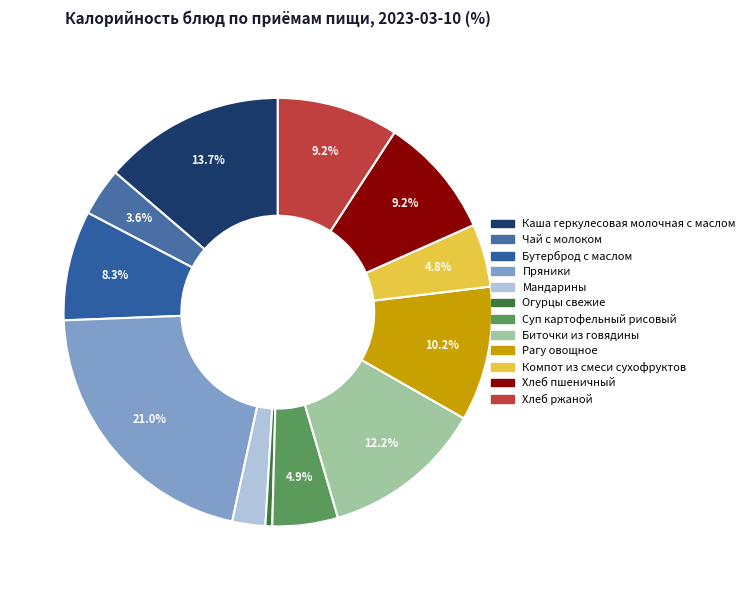

Is the sum of Бутерброд с маслом and Хлеб ржаной greater than half?

No